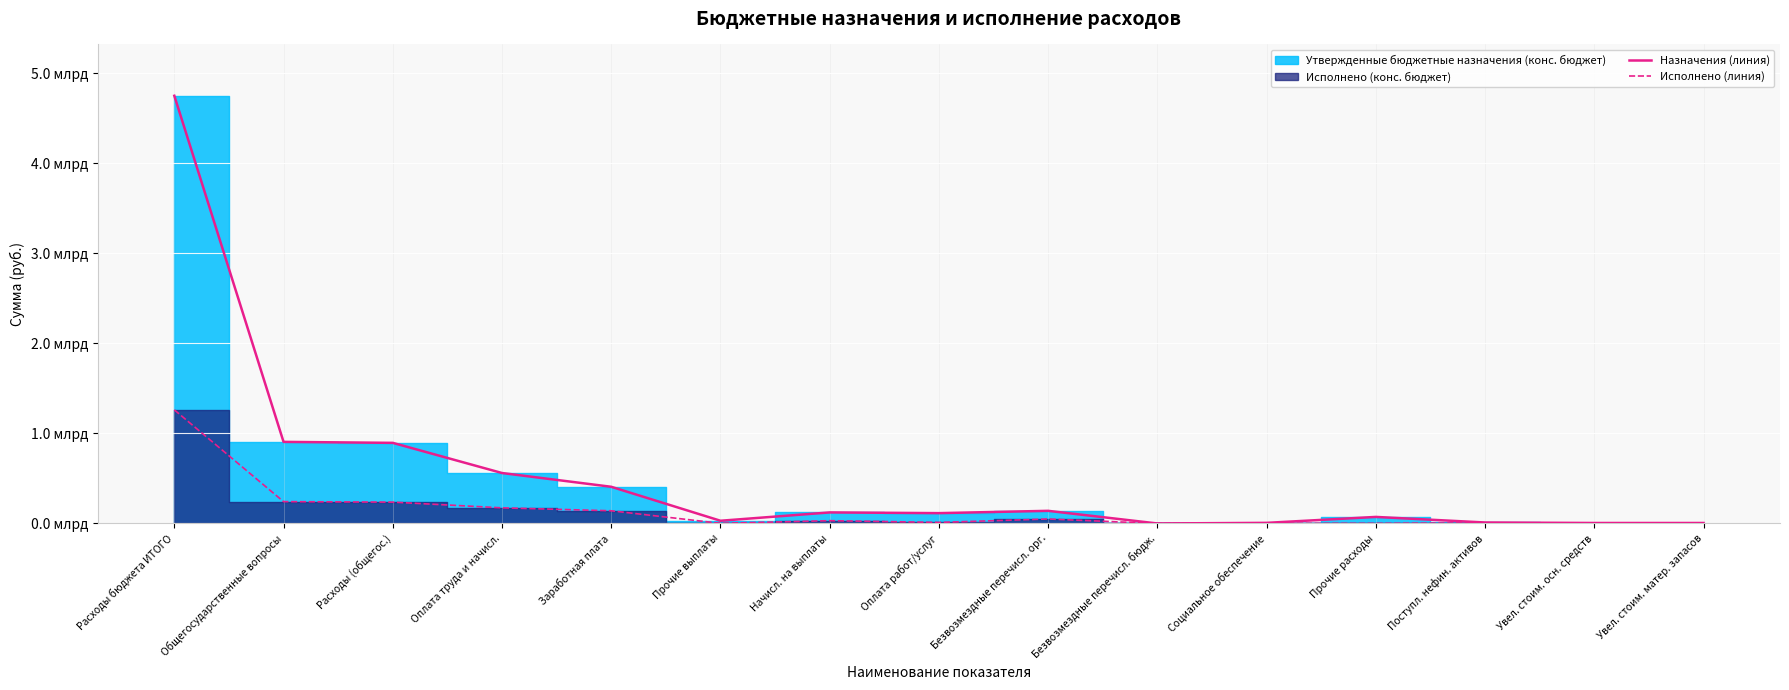

True or false: Назначения (линия) and Исполнено (линия) intersect in this chart.

False